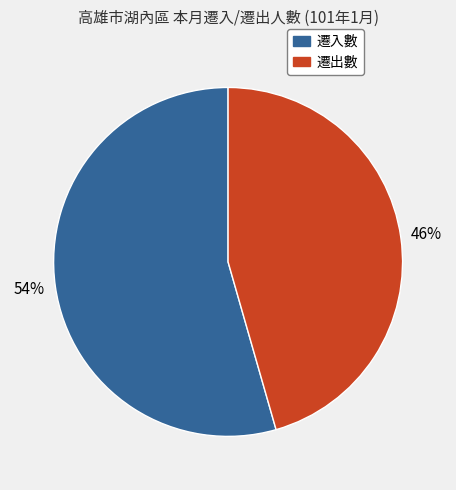

Does any single category account for the majority?

Yes